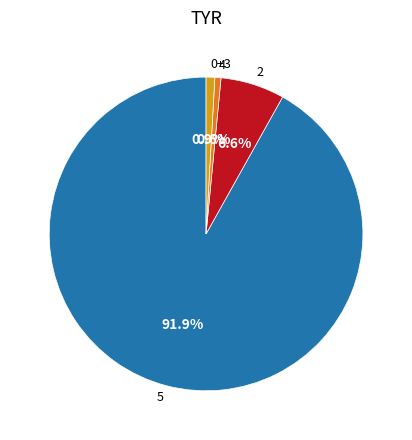

Which slice represents more than half of the pie?

5